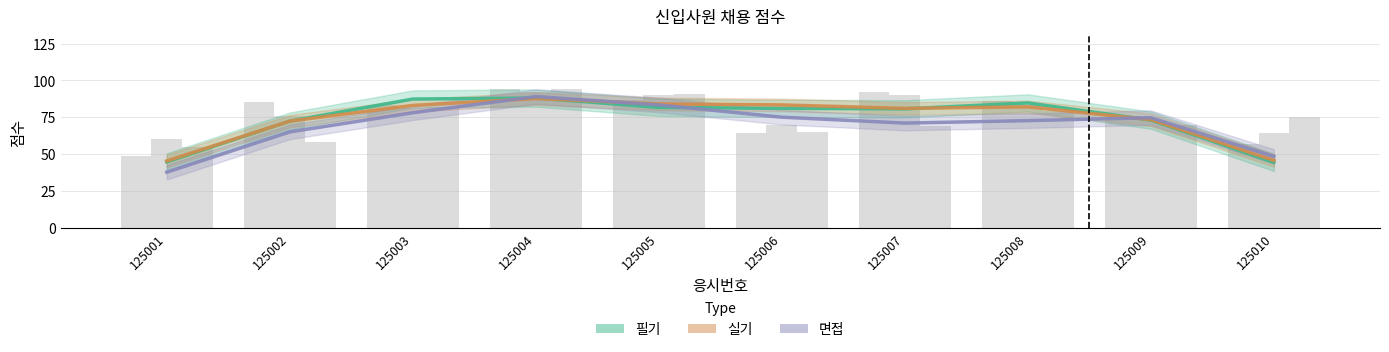

What are all the series names shown in the legend?

필기, 실기, 면접